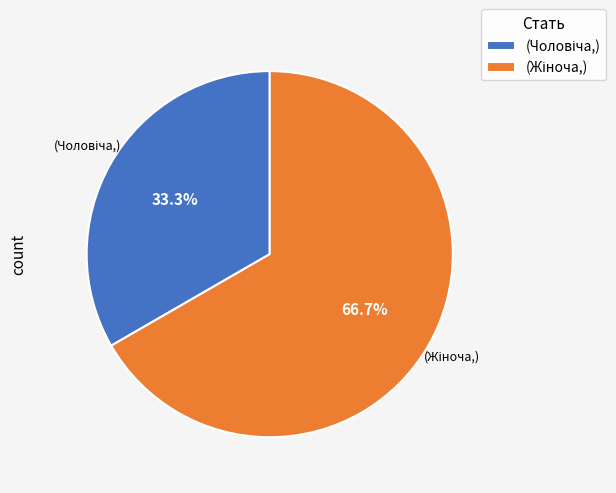

Does any single category account for the majority?

Yes